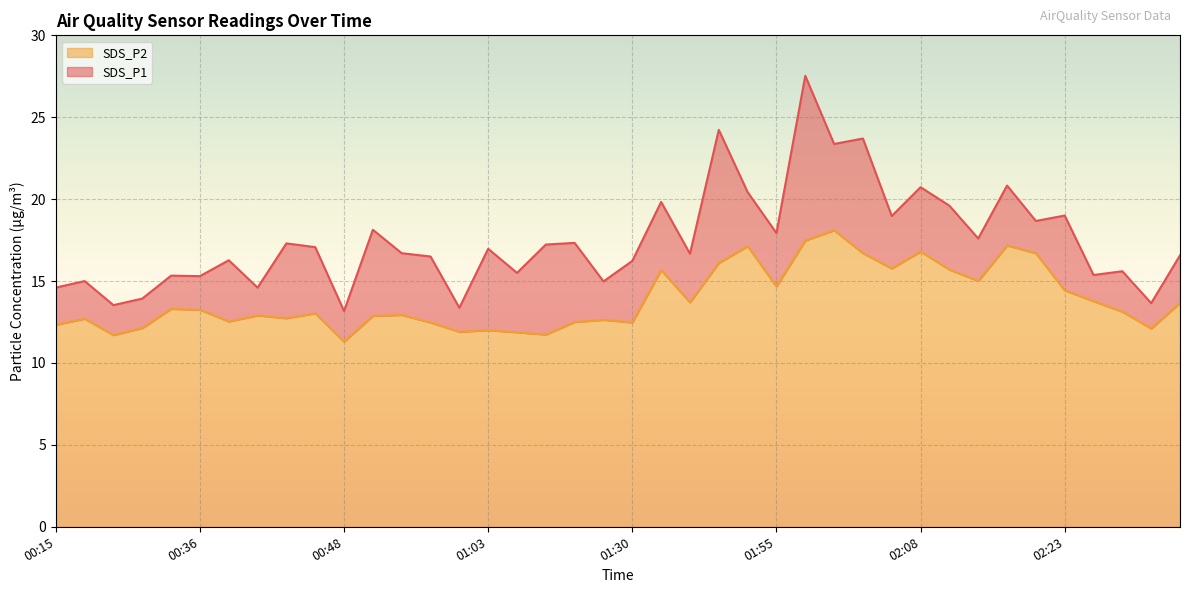

Rank the categories by SDS_P1 value from lowest to highest.

00:48, 01:01, 00:28, 02:30, 00:31, 00:15, 00:41, 01:14, 00:26, 00:36, 00:33, 02:25, 01:06, 02:28, 01:30, 00:38, 00:58, 02:33, 01:48, 00:56, 01:03, 00:46, 01:08, 00:43, 01:11, 02:13, 01:55, 00:54, 02:22, 02:05, 02:23, 02:10, 01:40, 01:53, 02:08, 02:15, 02:00, 02:03, 01:51, 01:58